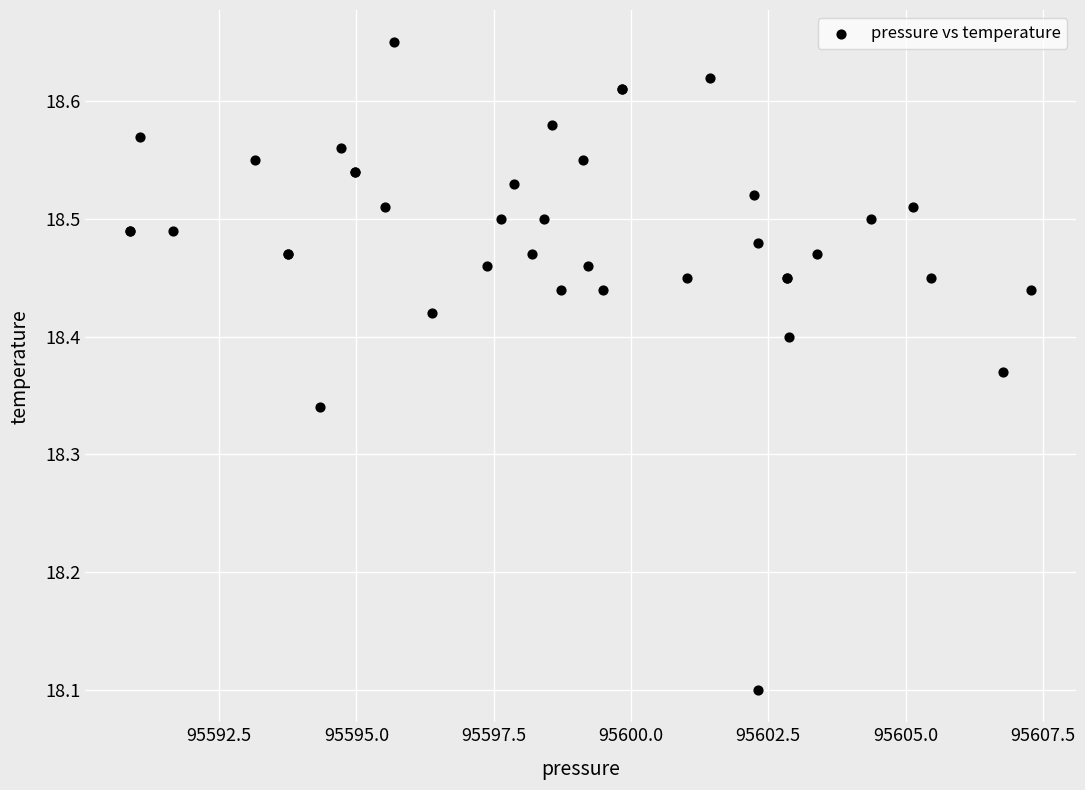

What Y value in the scatter plot is closest to 18?

18.1